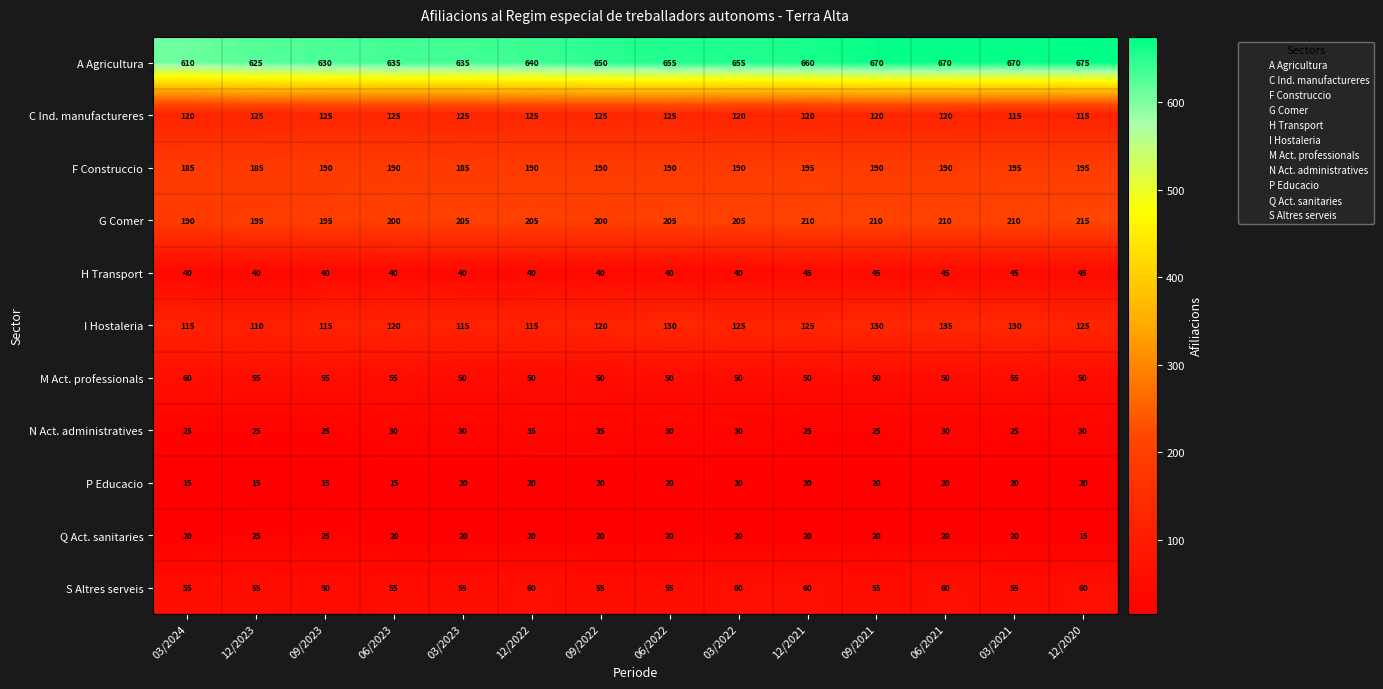

What is the smallest value displayed?

15